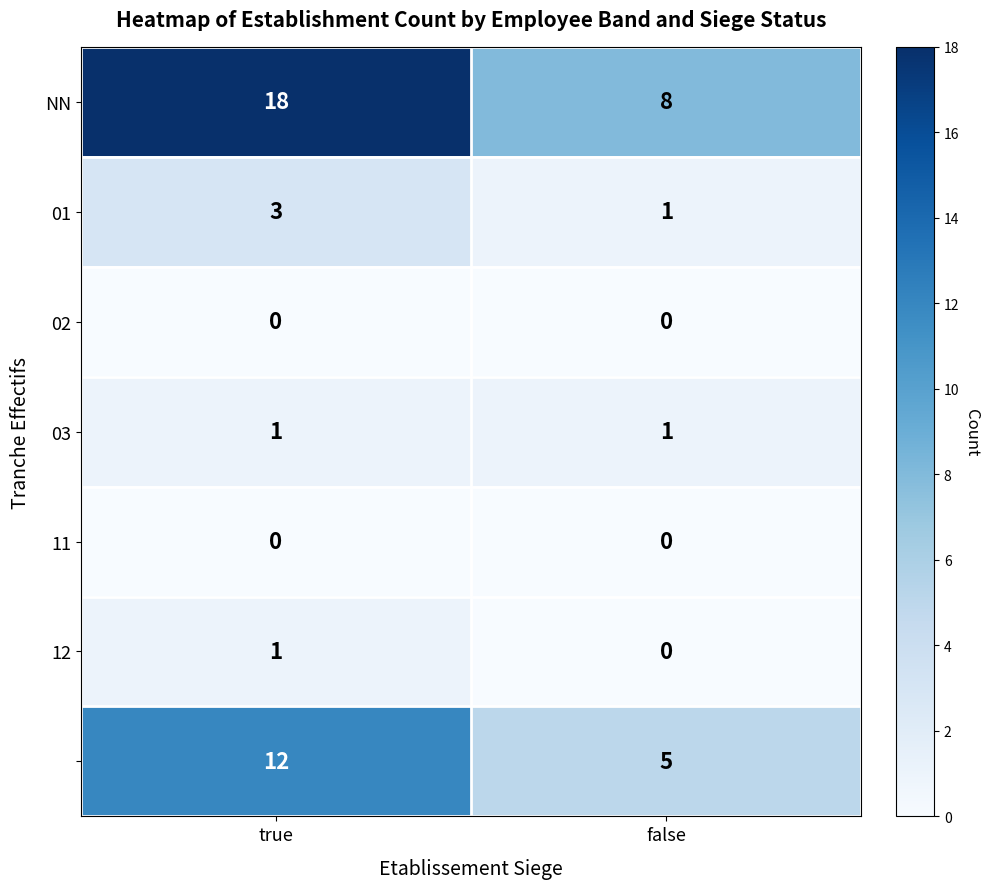

What is the difference between the highest and lowest values at false?

8